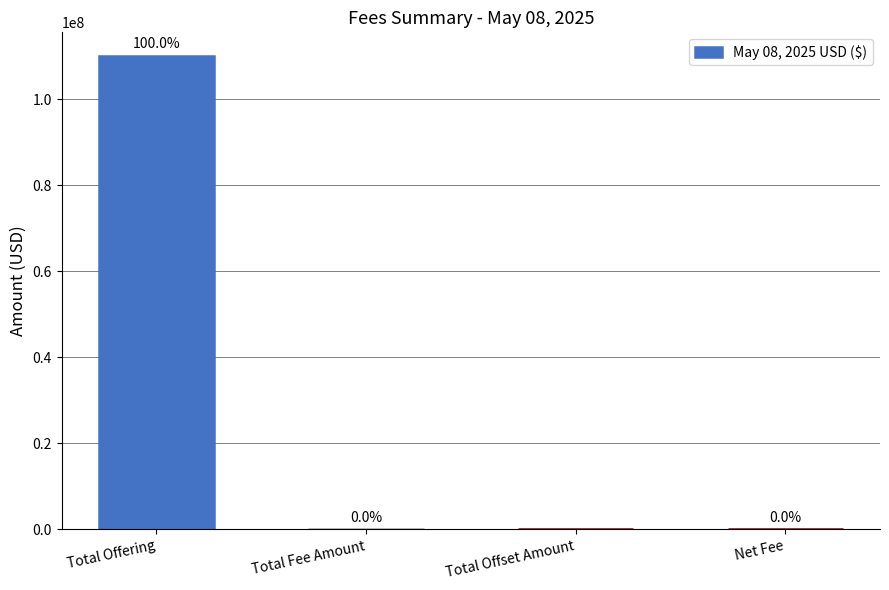

The chart shows a value of 0.0 at Total Offset Amount. True or false?

True